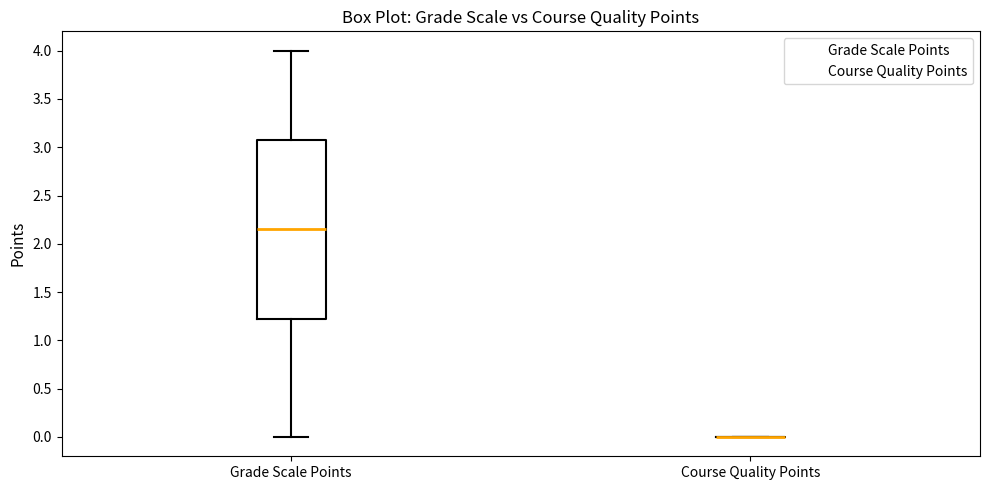

Reading left to right, transcribe this box plot: for each box, give where its median line is, the range the box spans, and where its two whiskers end, as read against the y-axis. The values are not printed on the chart, so give them approximately, as read against the axis.

Grade Scale Points: median 2.15, box 1.25 to 3.10, whiskers 0.00 to 4.00
Course Quality Points: box collapsed to a line at 0.00, whiskers 0.00 to 0.00